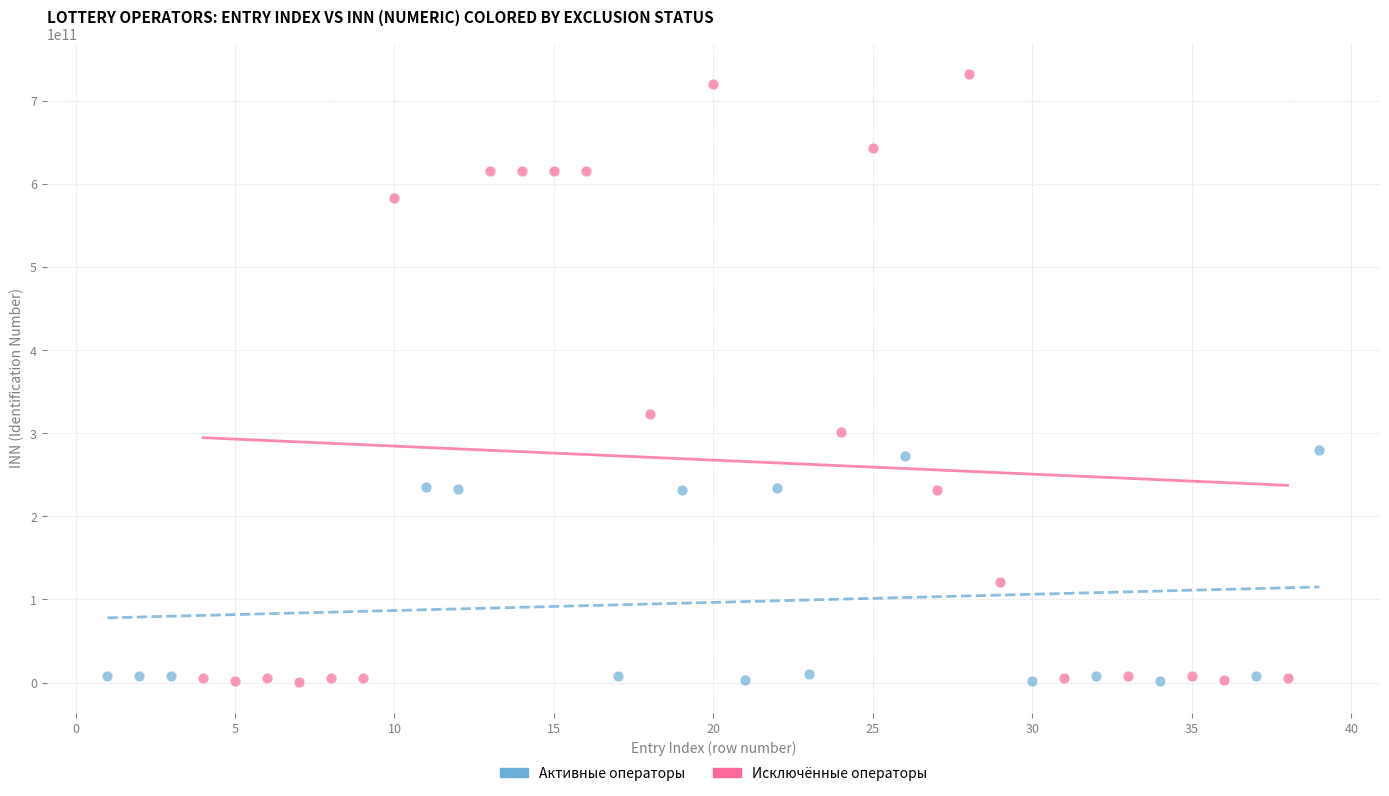

Which series contains the highest Y value?

Исключённые операторы